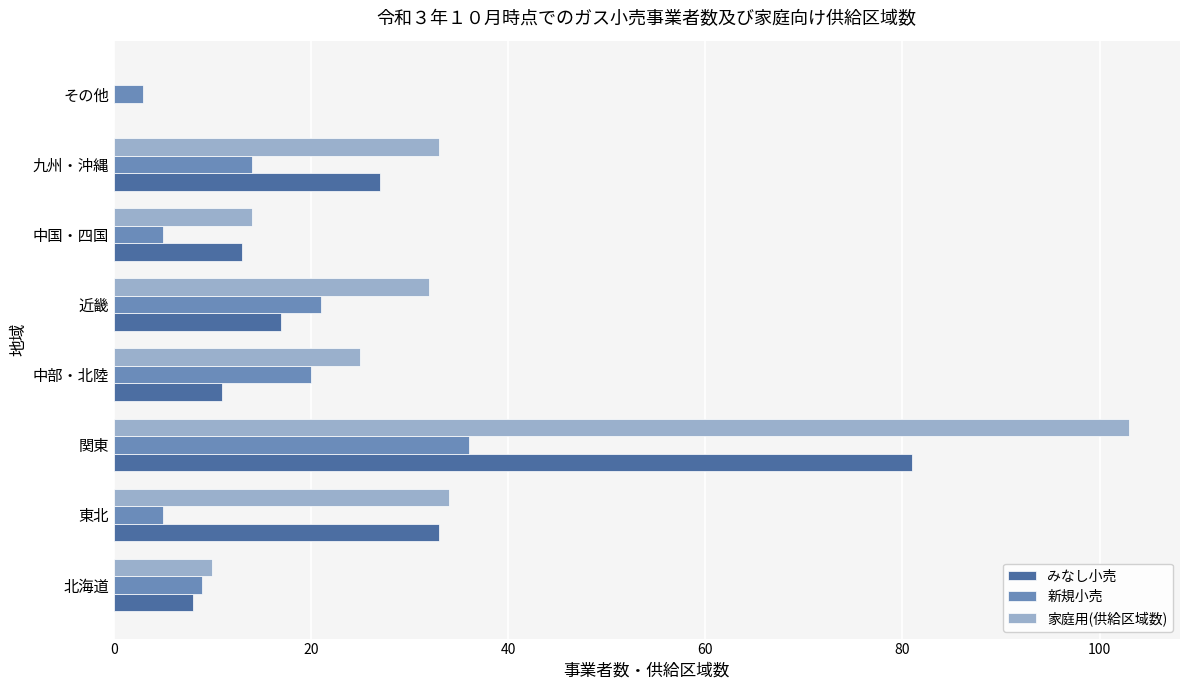

What is the sum of the 新規小売 values at 九州・沖縄 and 北海道?

23